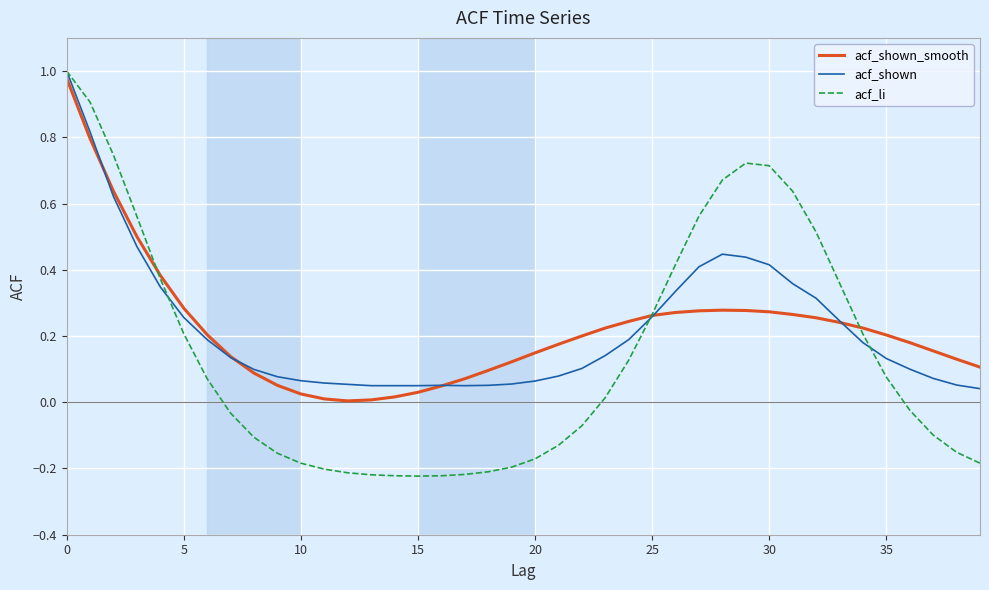

Which series has the widest spread of values?

acf_li